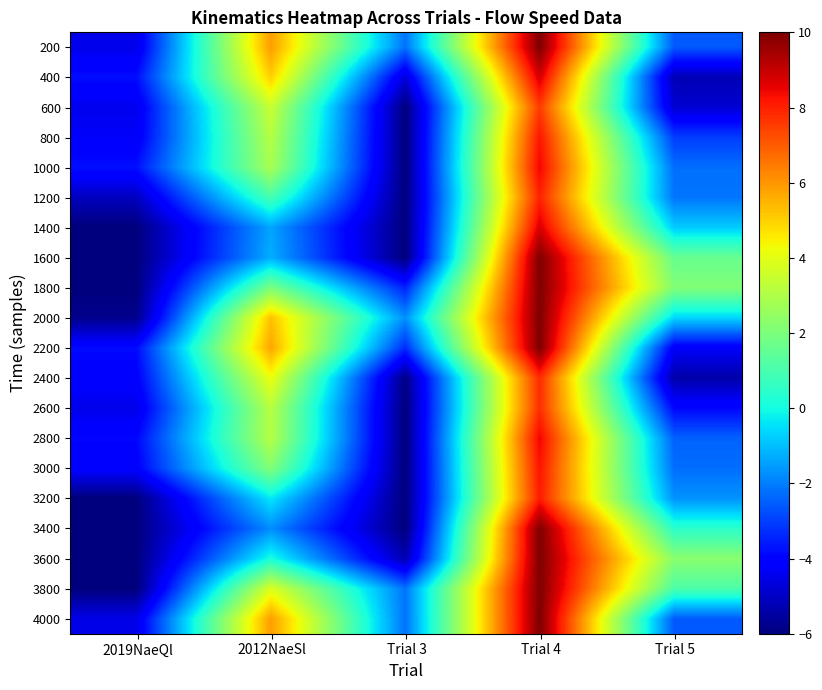

Reading left to right, what are all the values shown in this chart?

200: 2019NaeQl=-4.5	2012NaeSl=5.9	Trial 3=-2.2	Trial 4=10.0	Trial 5=-2.6
400: 2019NaeQl=-3.8	2012NaeSl=5.0	Trial 3=-4.7	Trial 4=8.8	Trial 5=-5.2
600: 2019NaeQl=-4.4	2012NaeSl=3.5	Trial 3=-6.0	Trial 4=7.5	Trial 5=-4.8
800: 2019NaeQl=-4.3	2012NaeSl=3.1	Trial 3=-6.0	Trial 4=8.2	Trial 5=-3.0
1000: 2019NaeQl=-3.8	2012NaeSl=2.9	Trial 3=-6.0	Trial 4=8.5	Trial 5=-2.3
1200: 2019NaeQl=-5.1	2012NaeSl=1.0	Trial 3=-6.0	Trial 4=8.0	Trial 5=-2.2
1400: 2019NaeQl=-6.0	2012NaeSl=-1.4	Trial 3=-6.0	Trial 4=8.8	Trial 5=-0.8
1600: 2019NaeQl=-6.0	2012NaeSl=-1.2	Trial 3=-6.0	Trial 4=10.0	Trial 5=1.6
1800: 2019NaeQl=-6.0	2012NaeSl=2.0	Trial 3=-3.5	Trial 4=10.0	Trial 5=2.1
2000: 2019NaeQl=-5.8	2012NaeSl=5.3	Trial 3=-1.7	Trial 4=10.0	Trial 5=-0.6
2200: 2019NaeQl=-3.8	2012NaeSl=5.7	Trial 3=-3.3	Trial 4=10.0	Trial 5=-4.3
2400: 2019NaeQl=-4.1	2012NaeSl=4.2	Trial 3=-5.9	Trial 4=7.8	Trial 5=-5.4
2600: 2019NaeQl=-4.5	2012NaeSl=3.2	Trial 3=-6.0	Trial 4=7.8	Trial 5=-3.9
2800: 2019NaeQl=-3.9	2012NaeSl=3.1	Trial 3=-6.0	Trial 4=8.5	Trial 5=-2.5
3000: 2019NaeQl=-4.1	2012NaeSl=2.1	Trial 3=-6.0	Trial 4=8.2	Trial 5=-2.3
3200: 2019NaeQl=-6.0	2012NaeSl=-0.3	Trial 3=-6.0	Trial 4=8.1	Trial 5=-1.7
3400: 2019NaeQl=-6.0	2012NaeSl=-1.8	Trial 3=-6.0	Trial 4=10.0	Trial 5=0.4
3600: 2019NaeQl=-6.0	2012NaeSl=0.1	Trial 3=-5.3	Trial 4=10.0	Trial 5=2.3
3800: 2019NaeQl=-6.0	2012NaeSl=3.9	Trial 3=-2.2	Trial 4=10.0	Trial 5=1.1
4000: 2019NaeQl=-4.5	2012NaeSl=5.9	Trial 3=-2.2	Trial 4=10.0	Trial 5=-2.6